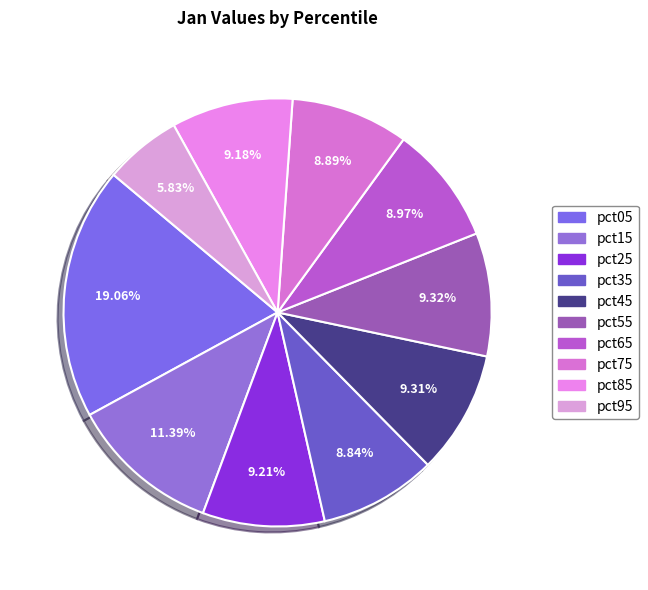

To the nearest percent, what portion does pct95 represent?

6%